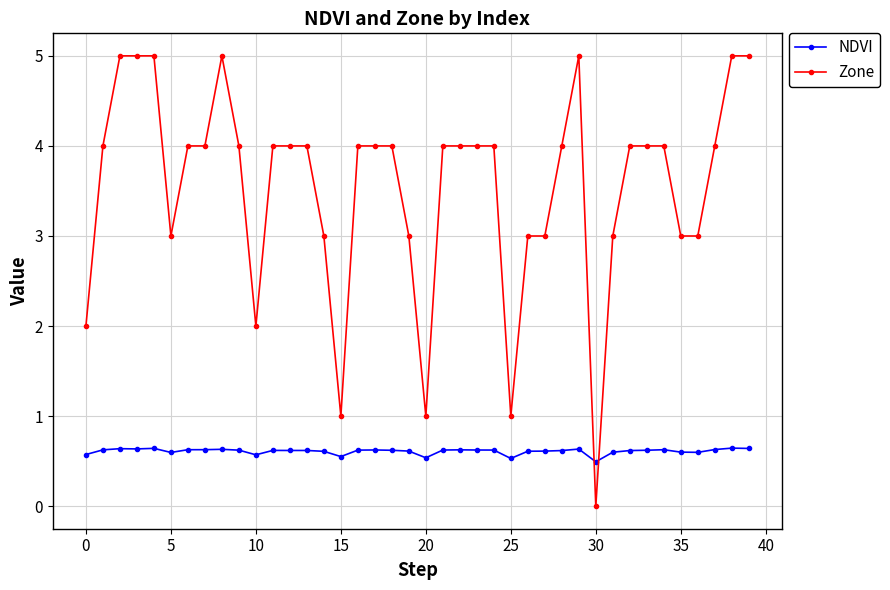

Count the NDVI values in the range 0 to 1.

40